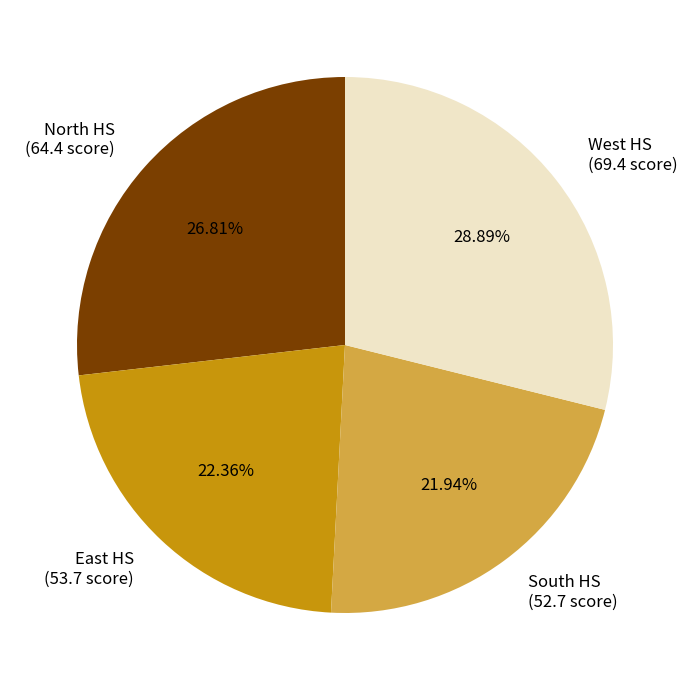

What is the ratio of the value at West HS (69.4 score) to the value at North HS (64.4 score)?

1.1